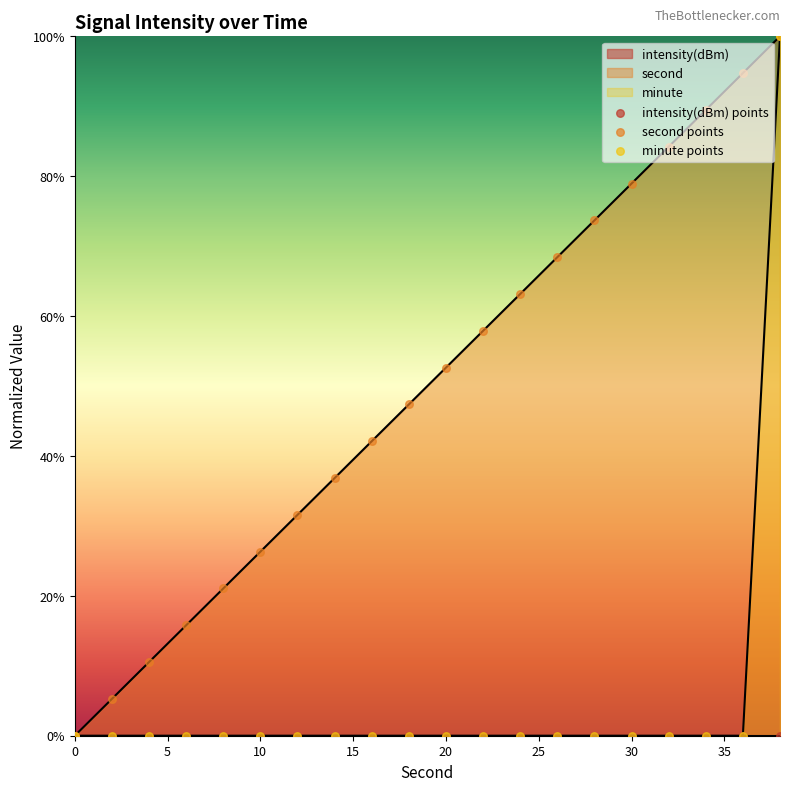

Which series reaches the maximum Y coordinate?

second points